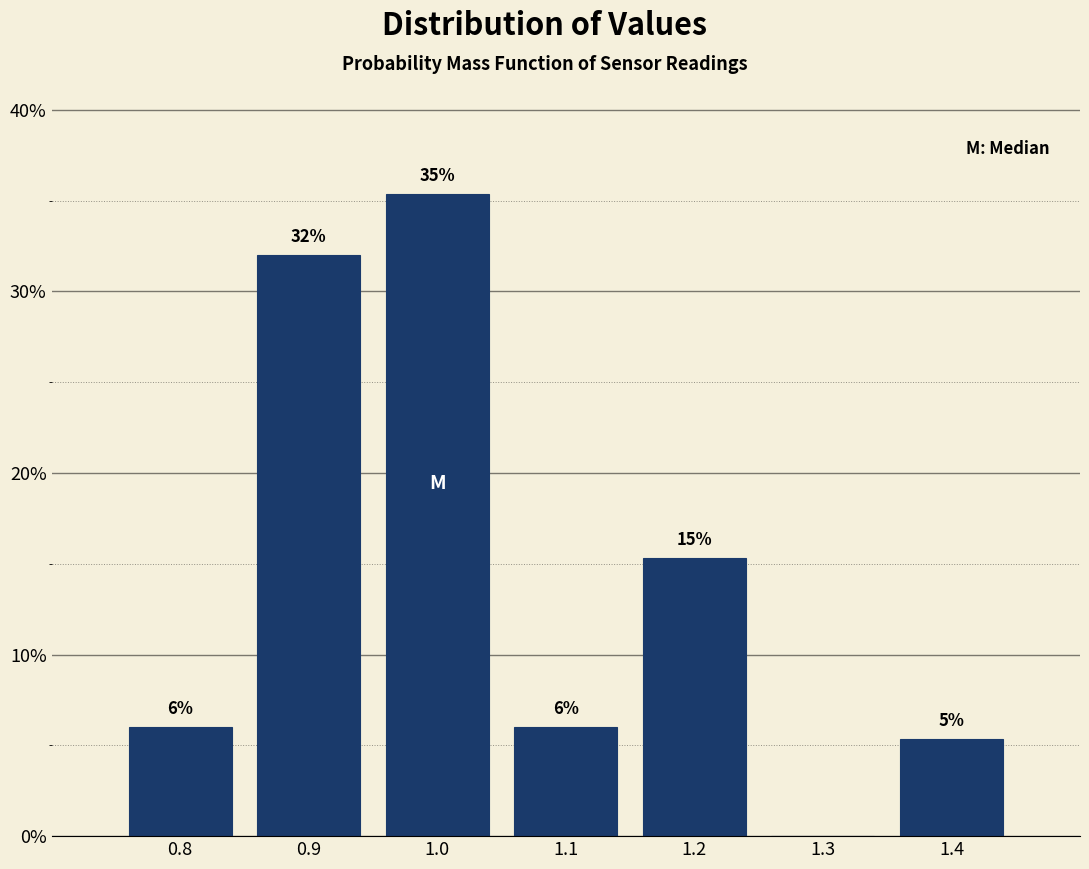

Over which range of the x-axis is the bar tallest?

0.95 to 1.05